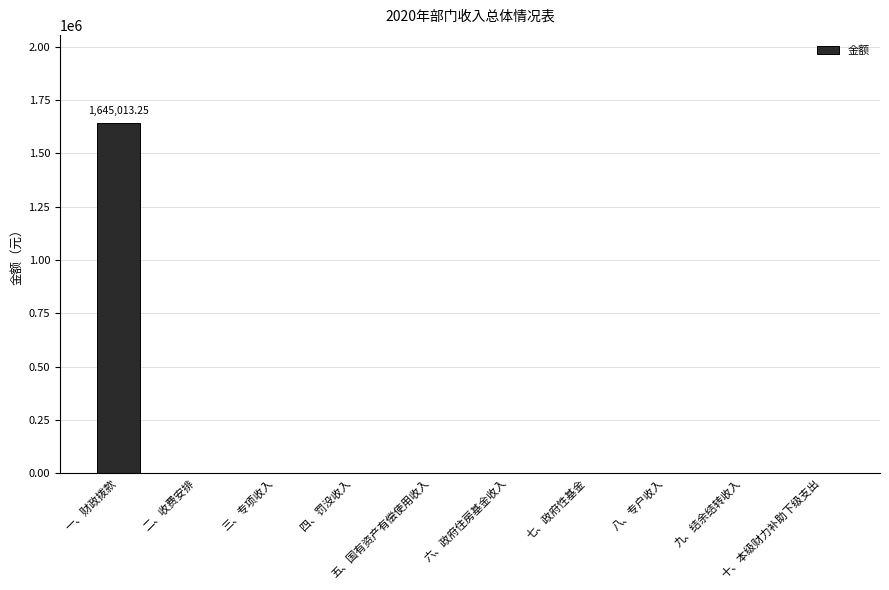

What is the label of the 7th bar from the right?

四、罚没收入